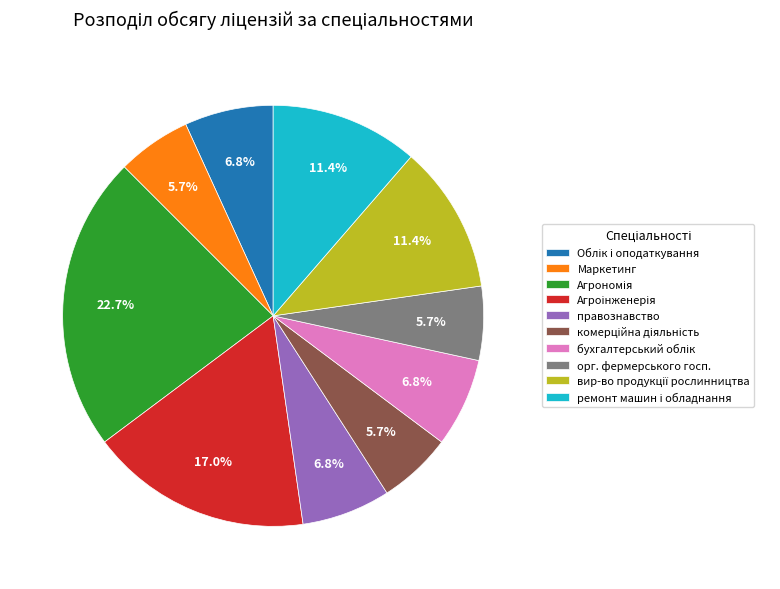

Count the number of slices in the pie.

10